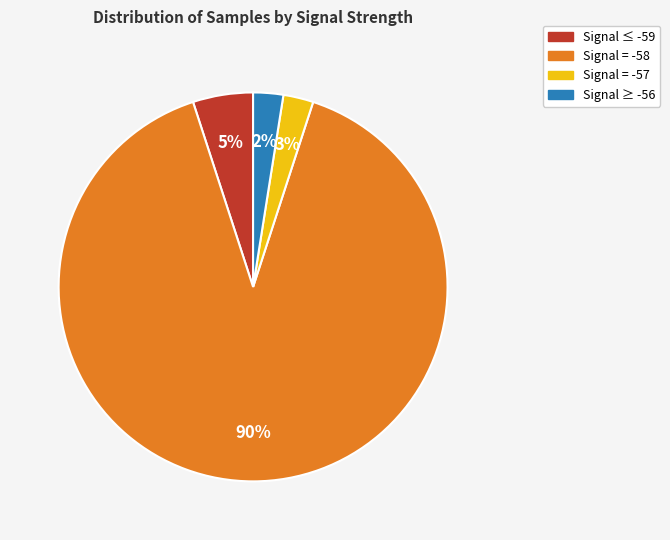

Is there a majority slice in this chart?

Yes